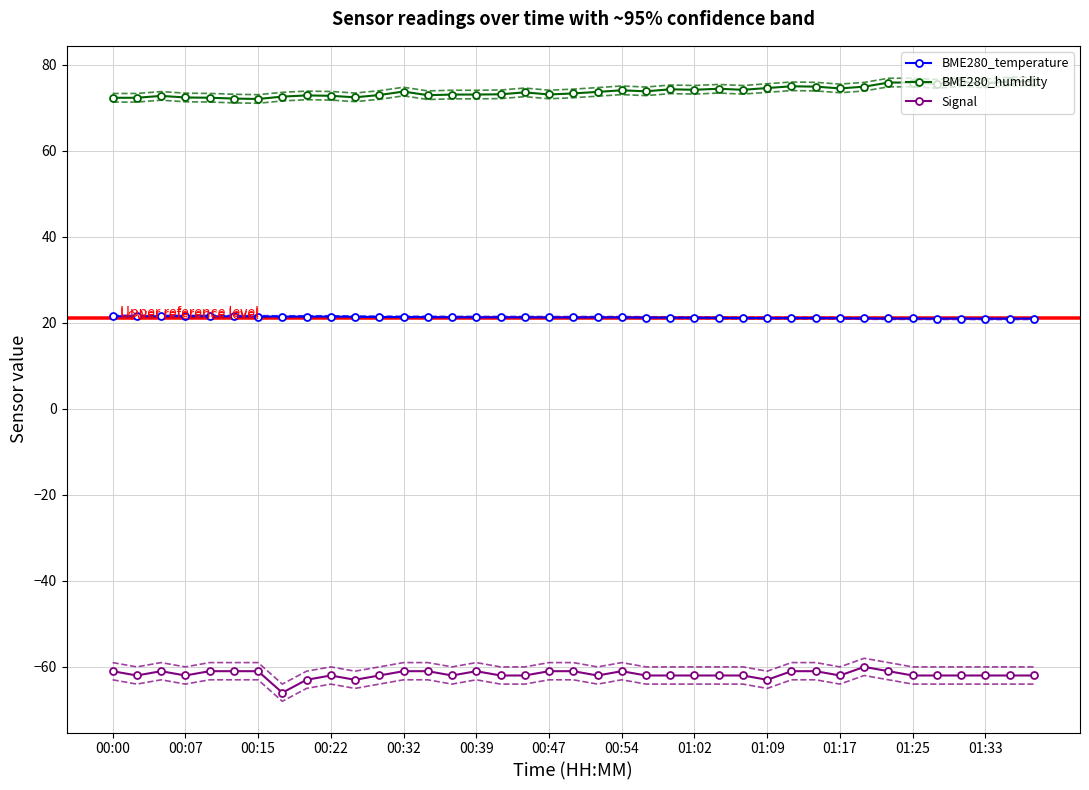

What are all the series names shown in the legend?

BME280_temperature, BME280_humidity, Signal